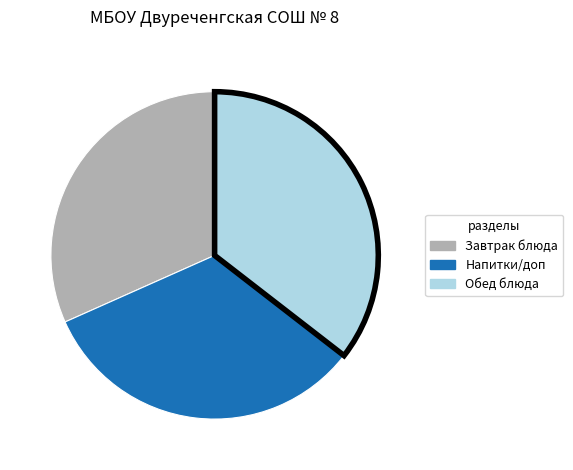

Is there a majority slice in this chart?

No